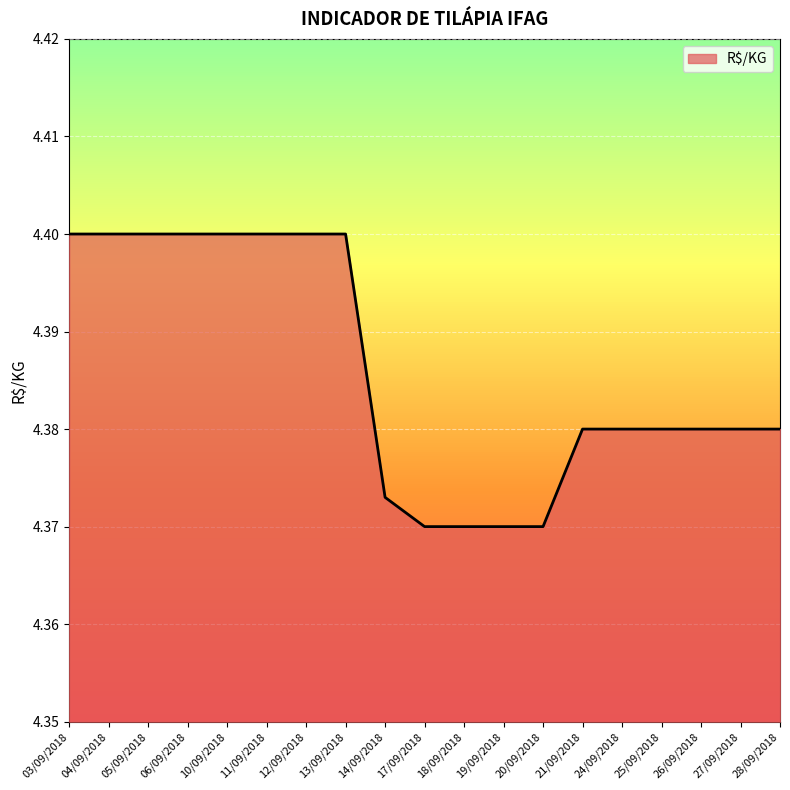

What position from the right is 10/09/2018?

15